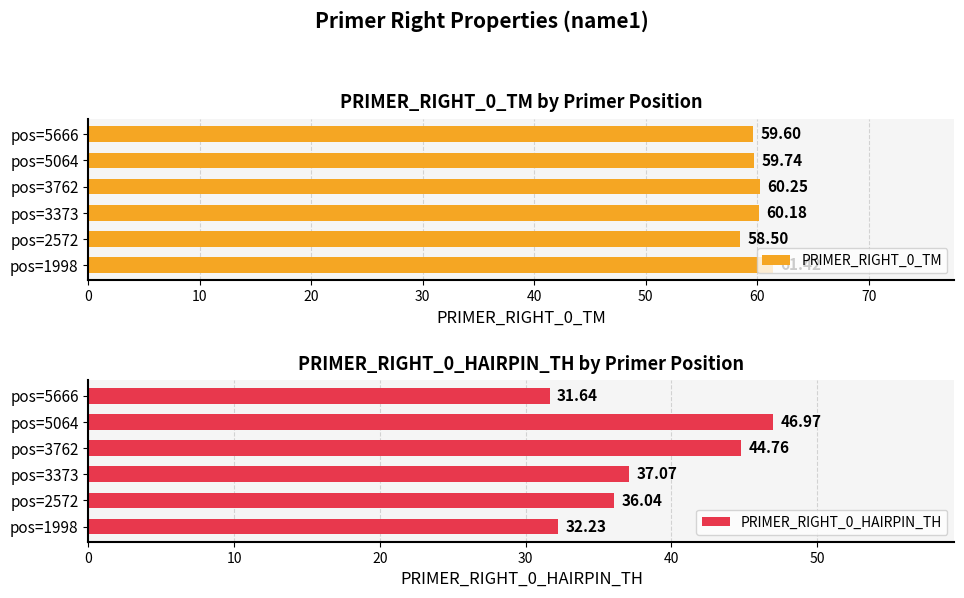

How many groups of bars are there?

6